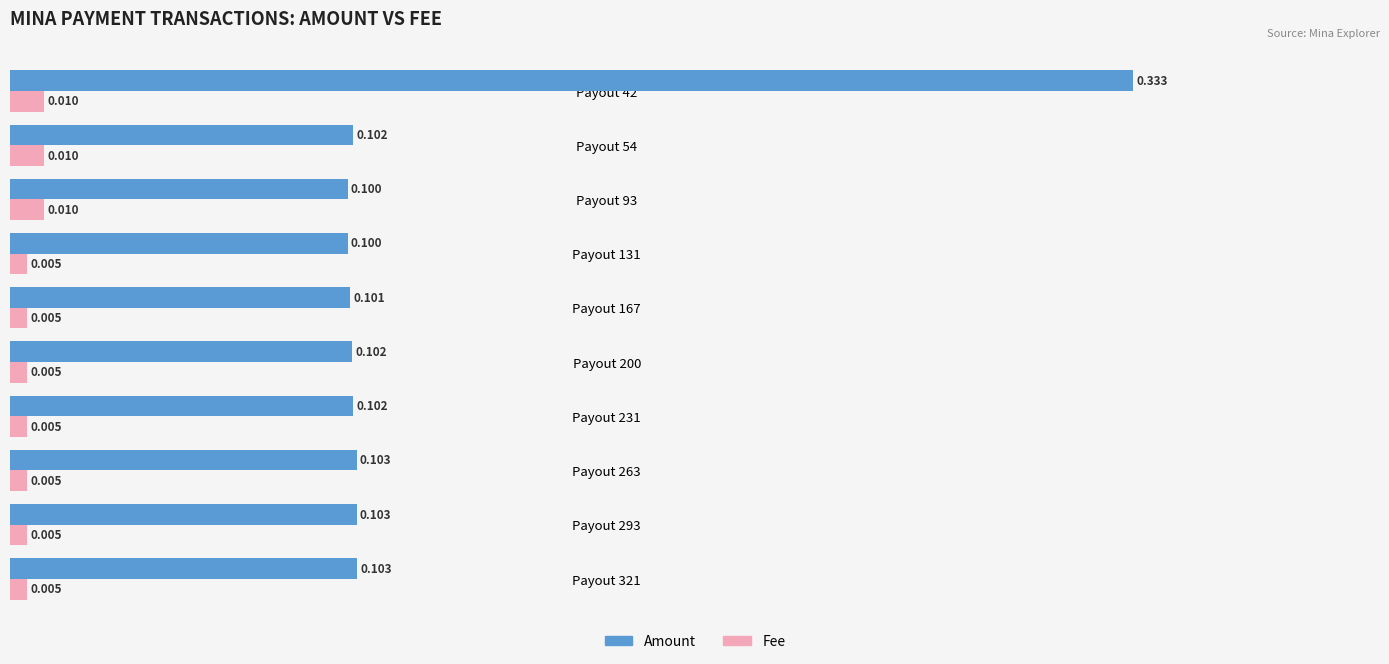

List the series in order of their peak value, highest first.

Amount, Fee